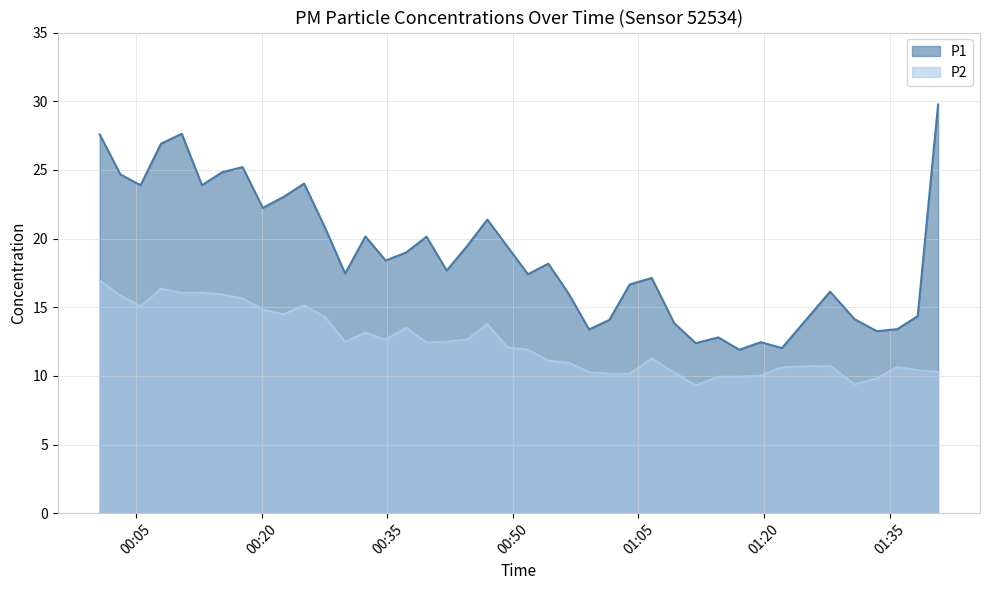

What is the average value of the P1 series?

18.9